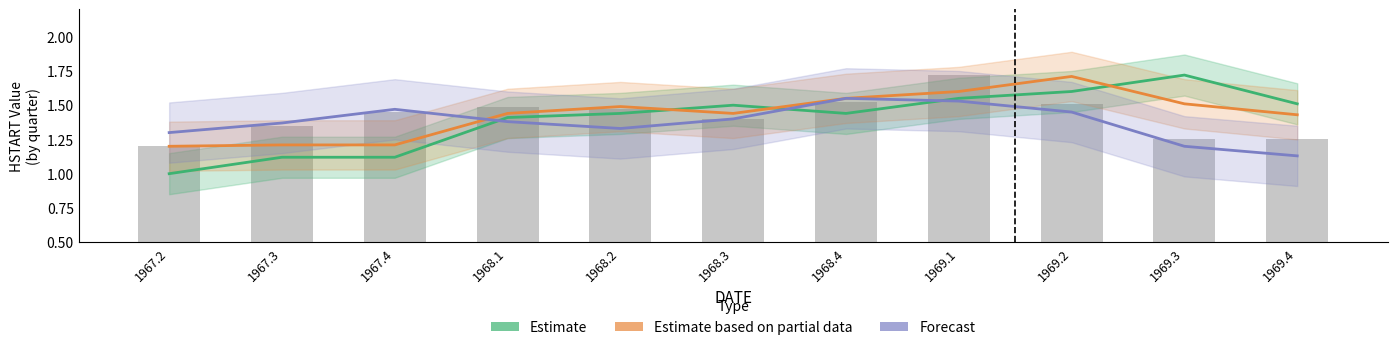

How many HSTARTF0 values are between 1 and 2?

11